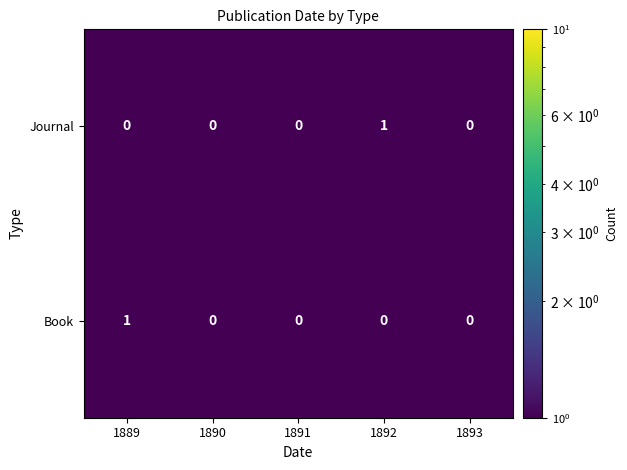

True or false: Journal has a value of 0 at 1893.

True